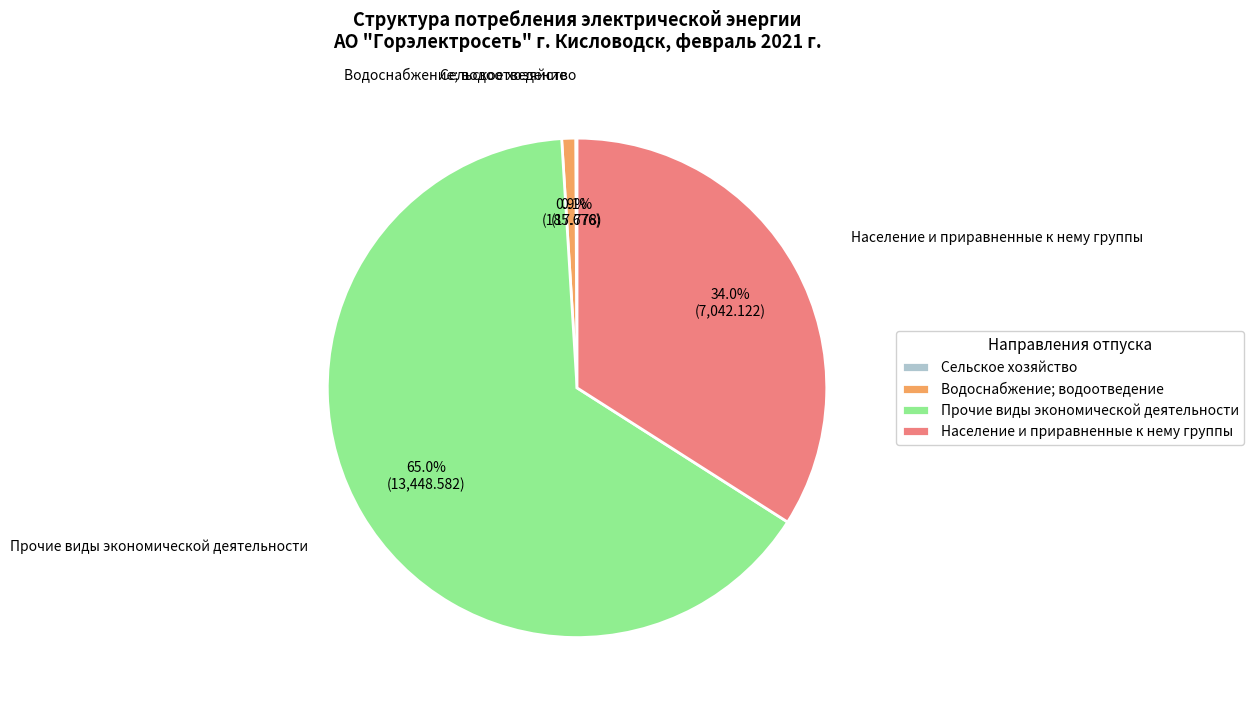

Which category has the biggest portion of the pie?

Прочие виды экономической деятельности